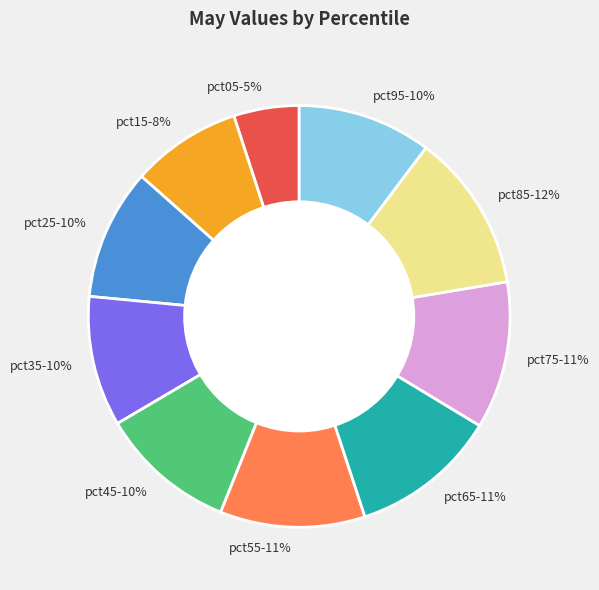

To the nearest percent, what is the average slice percentage?

10%